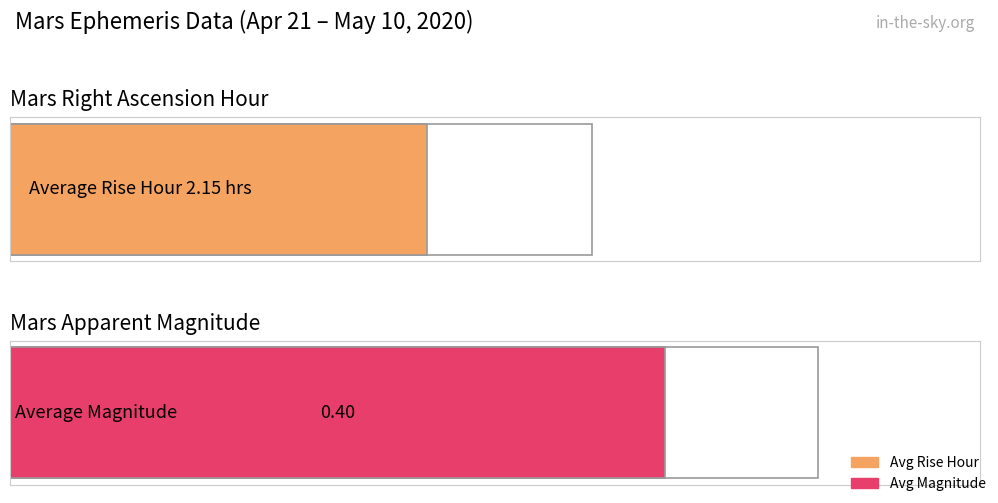

At May 10, list the series in order from largest to smallest.

Rise (hour), Magnitude